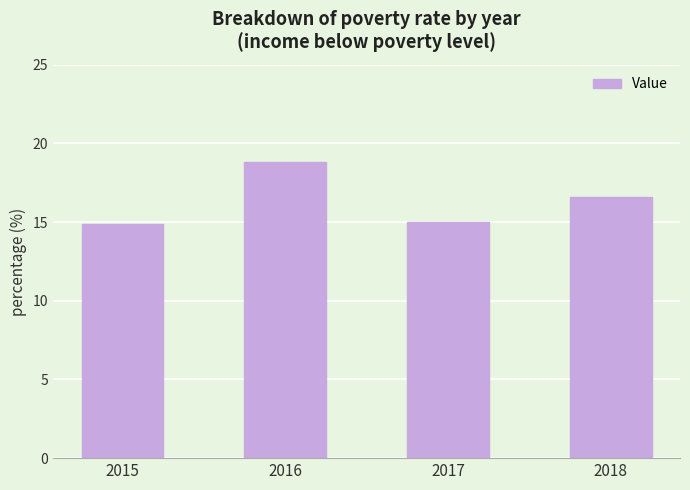

What is the difference between the values at 2018 and 2015?

1.7